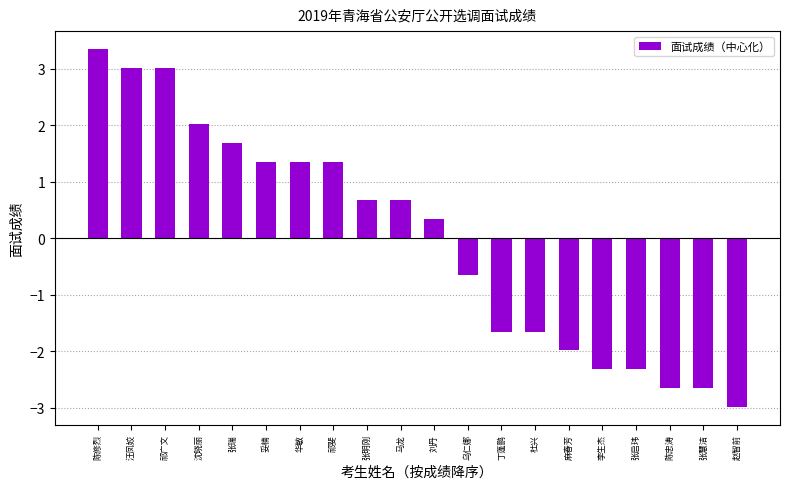

Which label corresponds to the largest value in the chart?

陈修烈